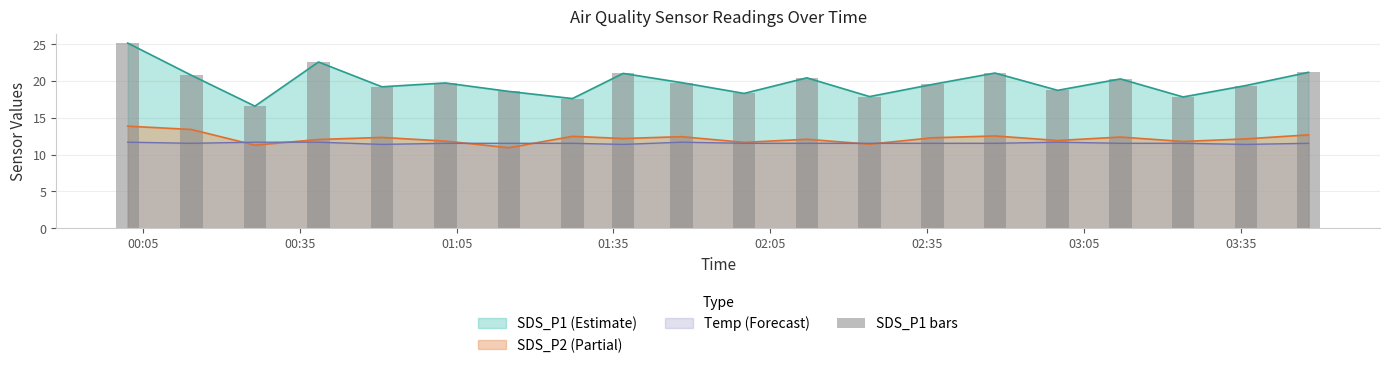

True or false: Temp (Forecast) and SDS_P1 (Estimate) cross at least once.

False